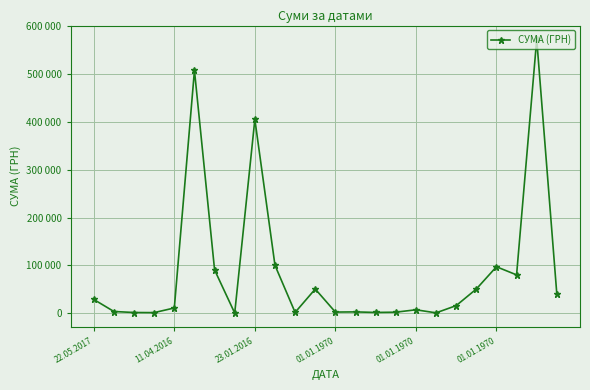

What is the maximum value shown in the chart?

572935.8